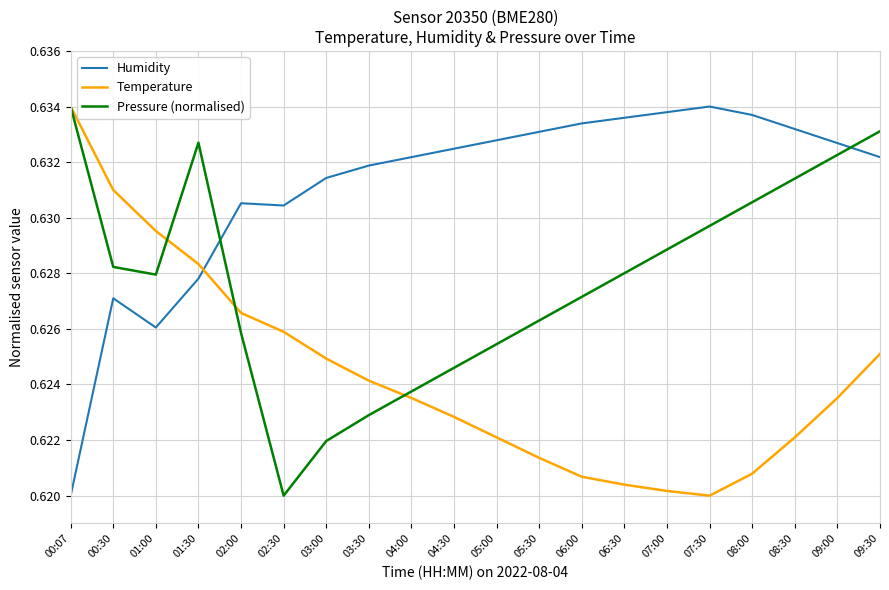

How many lines are shown in the chart?

3